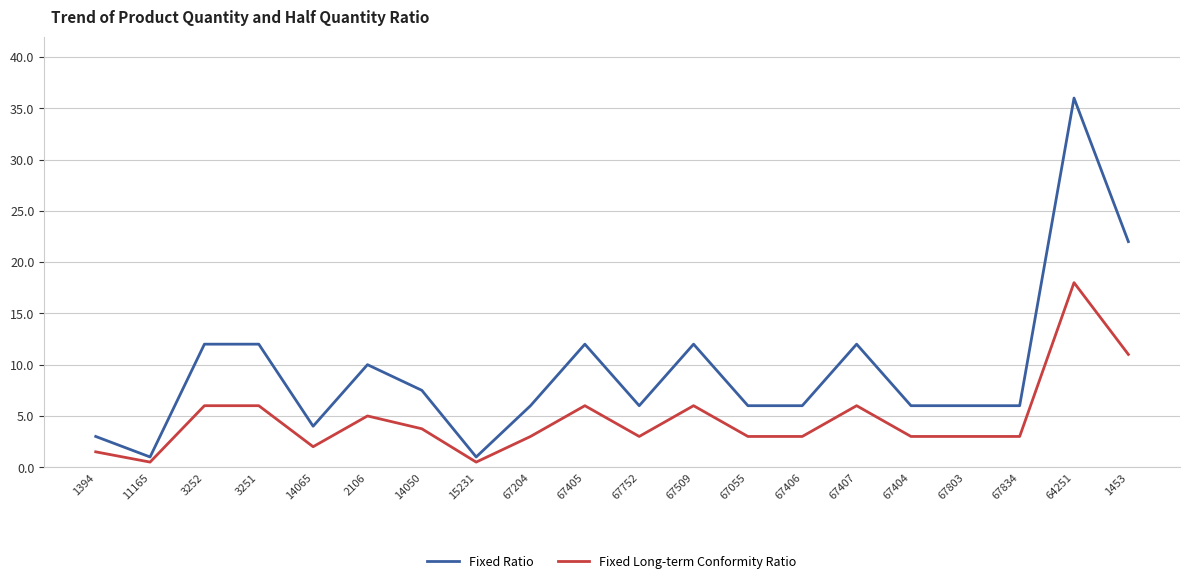

At which category does the chart reach its peak across all series?

64251